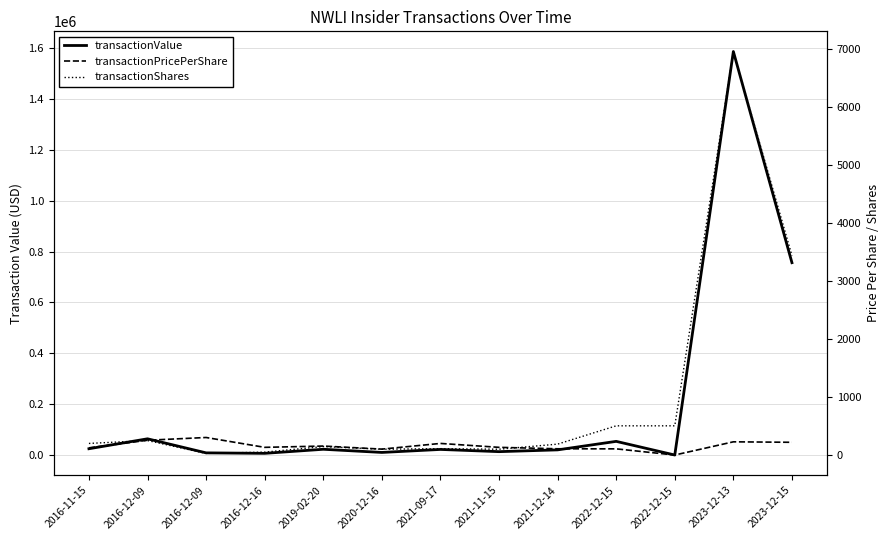

What is the difference between the maximum and second lowest values in the transactionShares series?

6914.0